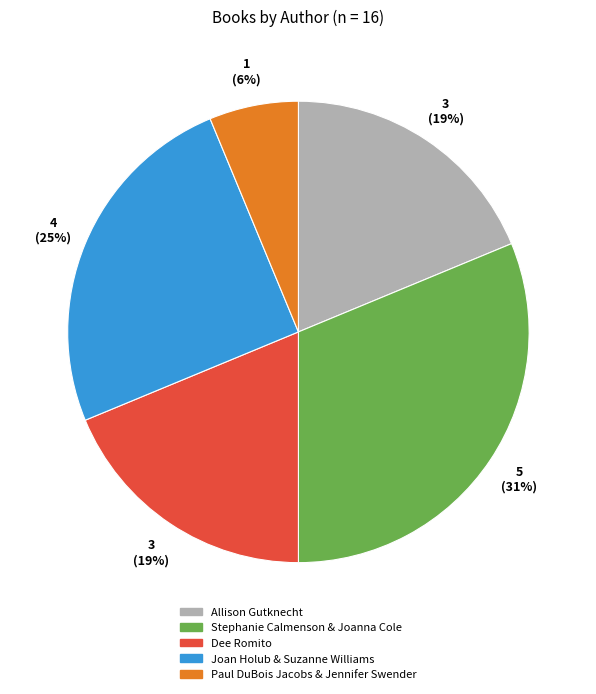

What percentage is the Stephanie Calmenson & Joanna Cole slice, to the nearest percent?

31%